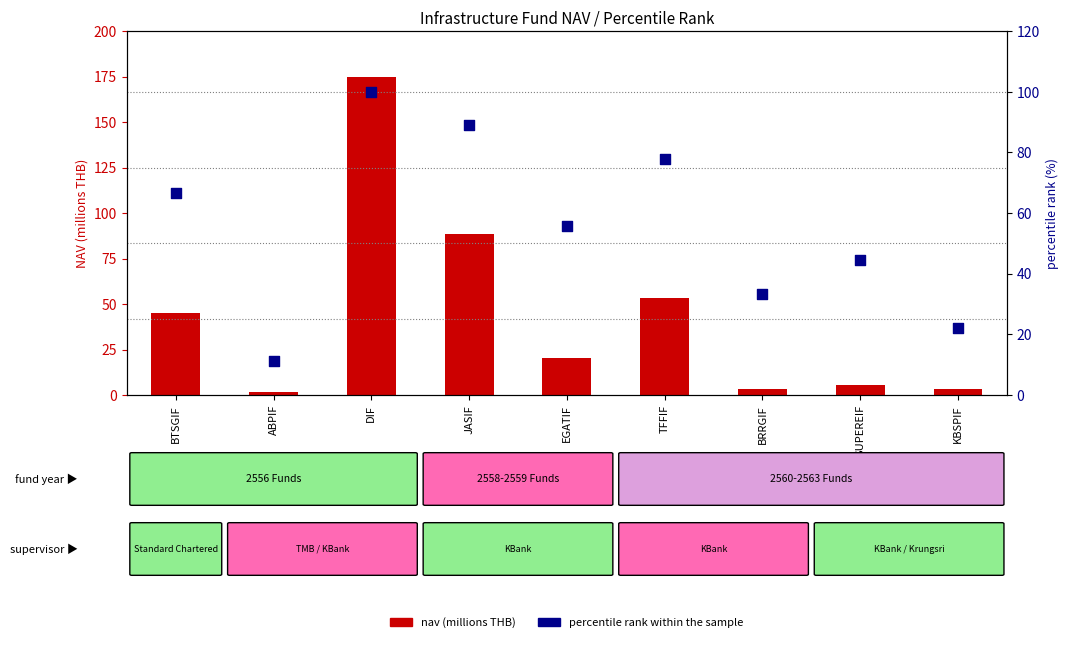

Which series has the largest total across all categories?

percentile rank within the sample